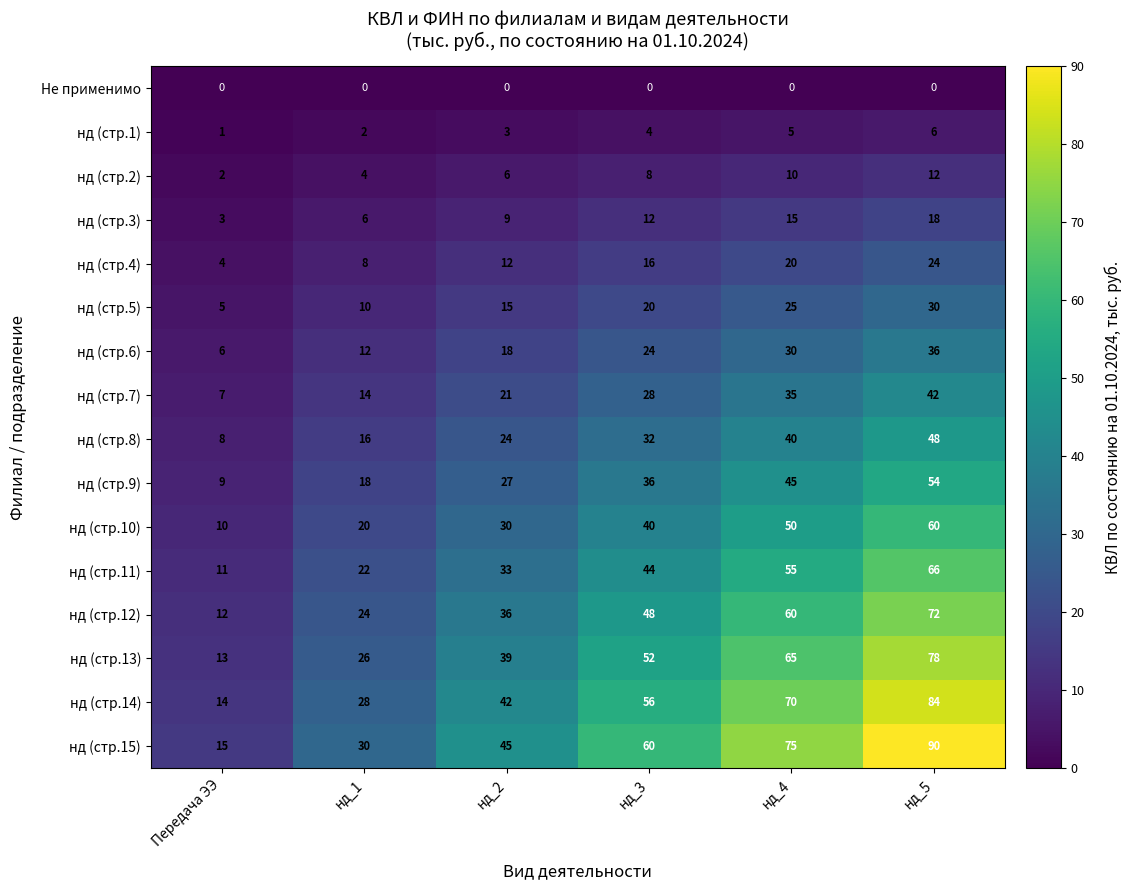

Read the нд (стр.2) value at нд_2.

6